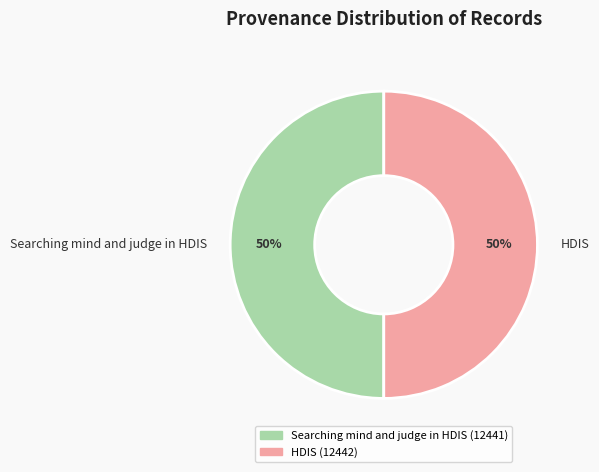

To the nearest percent, what portion does Searching mind and judge in HDIS represent?

50%